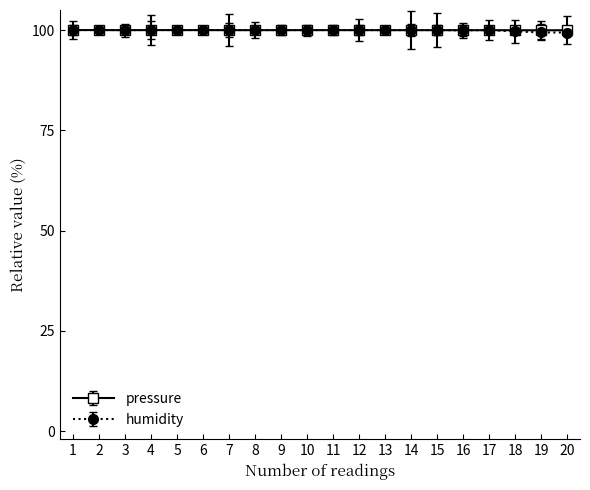

At how many categories does at least one series exceed 99?

20